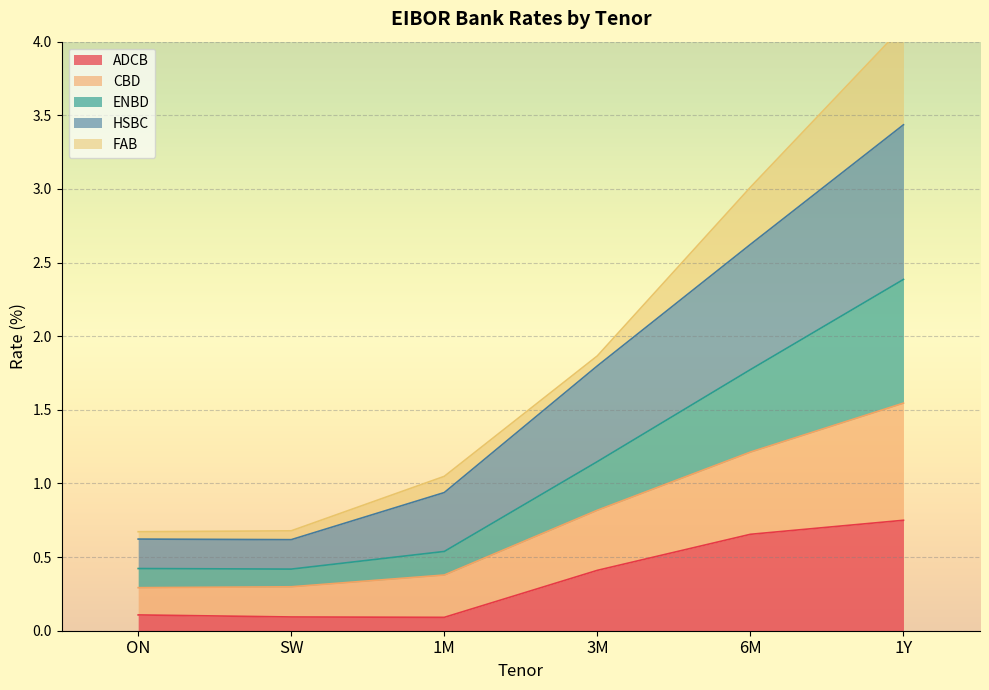

True or false: CBD and HSBC intersect in this chart.

False